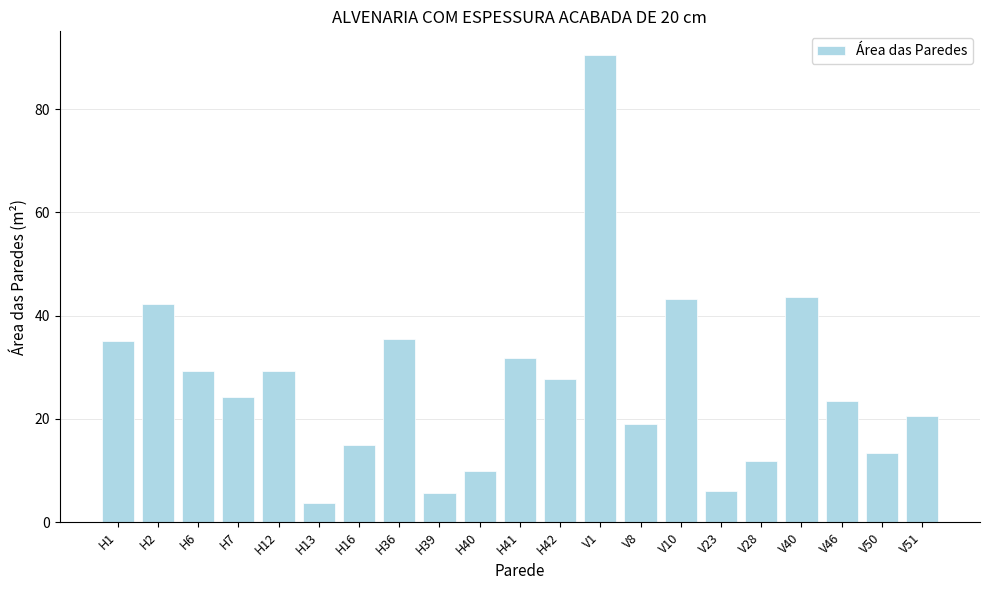

True or false: the data shows 27.7 at H42.

True